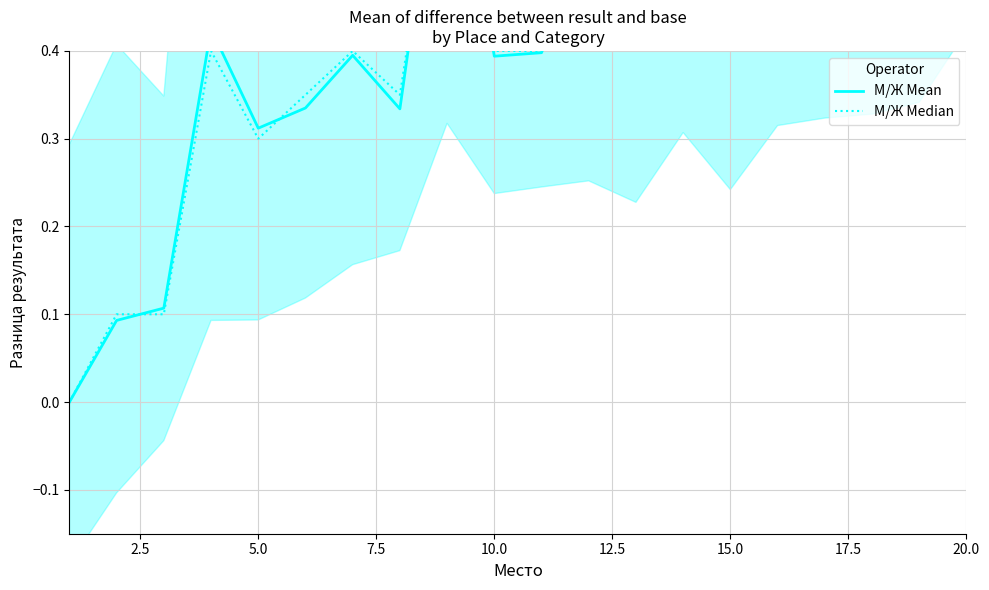

How many lines are shown in the chart?

2